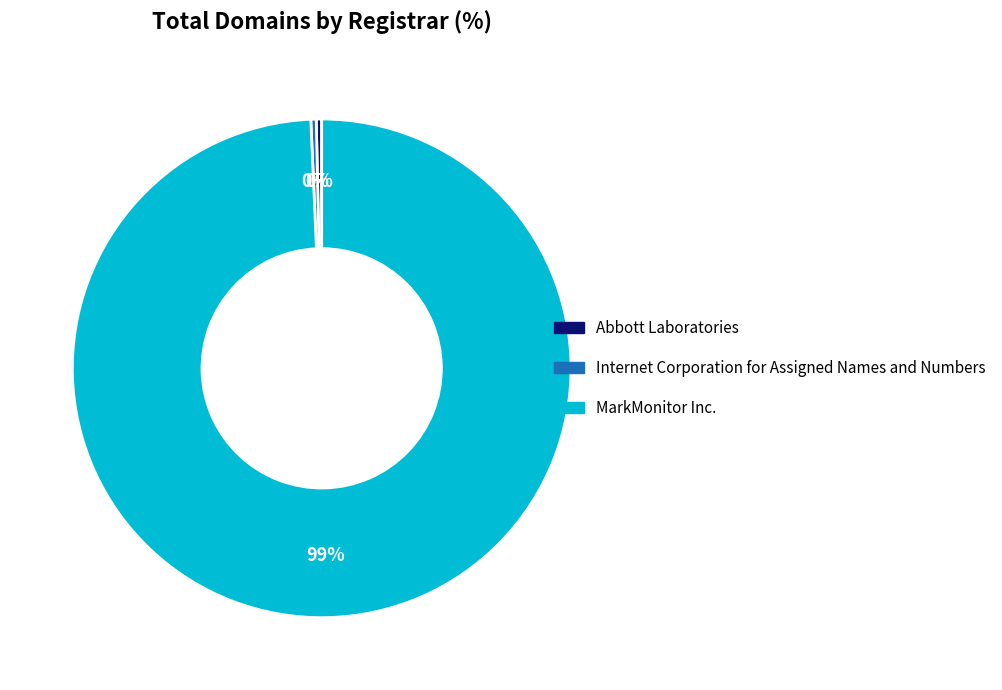

True or false: Abbott Laboratories accounts for 6% of the total.

False